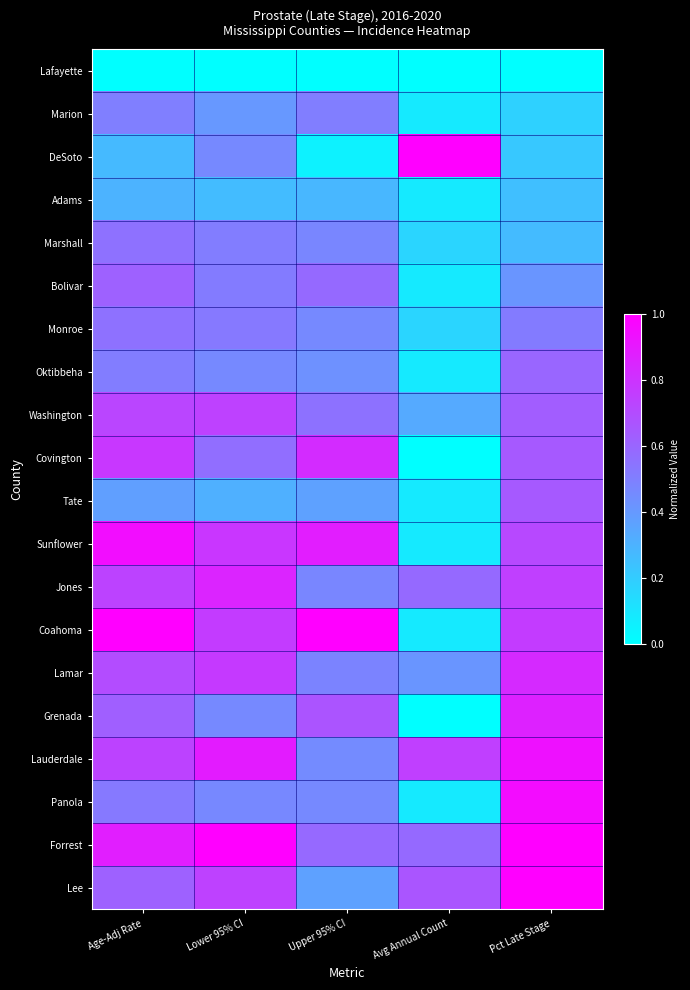

Reading left to right, transcribe all the data shown in this chart.

Lafayette: Age-Adj Rate=0.0	Lower 95% CI=0.0	Upper 95% CI=0.0	Avg Annual Count=0.0	Pct Late Stage=0.0
Marion: Age-Adj Rate=0.5	Lower 95% CI=0.4	Upper 95% CI=0.5	Avg Annual Count=0.1	Pct Late Stage=0.2
DeSoto: Age-Adj Rate=0.3	Lower 95% CI=0.5	Upper 95% CI=0.1	Avg Annual Count=1.0	Pct Late Stage=0.2
Adams: Age-Adj Rate=0.3	Lower 95% CI=0.3	Upper 95% CI=0.3	Avg Annual Count=0.1	Pct Late Stage=0.2
Marshall: Age-Adj Rate=0.6	Lower 95% CI=0.5	Upper 95% CI=0.5	Avg Annual Count=0.2	Pct Late Stage=0.3
Bolivar: Age-Adj Rate=0.6	Lower 95% CI=0.5	Upper 95% CI=0.6	Avg Annual Count=0.1	Pct Late Stage=0.4
Monroe: Age-Adj Rate=0.6	Lower 95% CI=0.5	Upper 95% CI=0.5	Avg Annual Count=0.2	Pct Late Stage=0.5
Oktibbeha: Age-Adj Rate=0.5	Lower 95% CI=0.5	Upper 95% CI=0.4	Avg Annual Count=0.1	Pct Late Stage=0.6
Washington: Age-Adj Rate=0.7	Lower 95% CI=0.7	Upper 95% CI=0.6	Avg Annual Count=0.3	Pct Late Stage=0.6
Covington: Age-Adj Rate=0.8	Lower 95% CI=0.6	Upper 95% CI=0.8	Avg Annual Count=0.0	Pct Late Stage=0.7
Tate: Age-Adj Rate=0.4	Lower 95% CI=0.3	Upper 95% CI=0.4	Avg Annual Count=0.1	Pct Late Stage=0.7
Sunflower: Age-Adj Rate=0.9	Lower 95% CI=0.8	Upper 95% CI=0.9	Avg Annual Count=0.1	Pct Late Stage=0.7
Jones: Age-Adj Rate=0.7	Lower 95% CI=0.9	Upper 95% CI=0.5	Avg Annual Count=0.6	Pct Late Stage=0.8
Coahoma: Age-Adj Rate=1.0	Lower 95% CI=0.8	Upper 95% CI=1.0	Avg Annual Count=0.1	Pct Late Stage=0.8
Lamar: Age-Adj Rate=0.7	Lower 95% CI=0.8	Upper 95% CI=0.5	Avg Annual Count=0.4	Pct Late Stage=0.8
Grenada: Age-Adj Rate=0.6	Lower 95% CI=0.5	Upper 95% CI=0.7	Avg Annual Count=0.0	Pct Late Stage=0.9
Lauderdale: Age-Adj Rate=0.7	Lower 95% CI=0.9	Upper 95% CI=0.5	Avg Annual Count=0.8	Pct Late Stage=0.9
Panola: Age-Adj Rate=0.5	Lower 95% CI=0.5	Upper 95% CI=0.5	Avg Annual Count=0.1	Pct Late Stage=0.9
Forrest: Age-Adj Rate=0.9	Lower 95% CI=1.0	Upper 95% CI=0.6	Avg Annual Count=0.6	Pct Late Stage=1.0
Lee: Age-Adj Rate=0.6	Lower 95% CI=0.7	Upper 95% CI=0.4	Avg Annual Count=0.7	Pct Late Stage=1.0